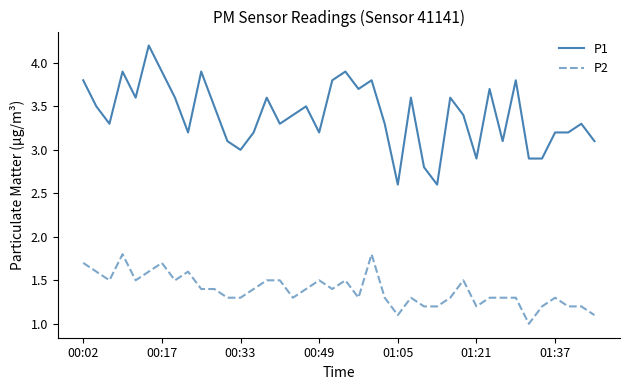

Which series has the largest range (max minus min)?

P1